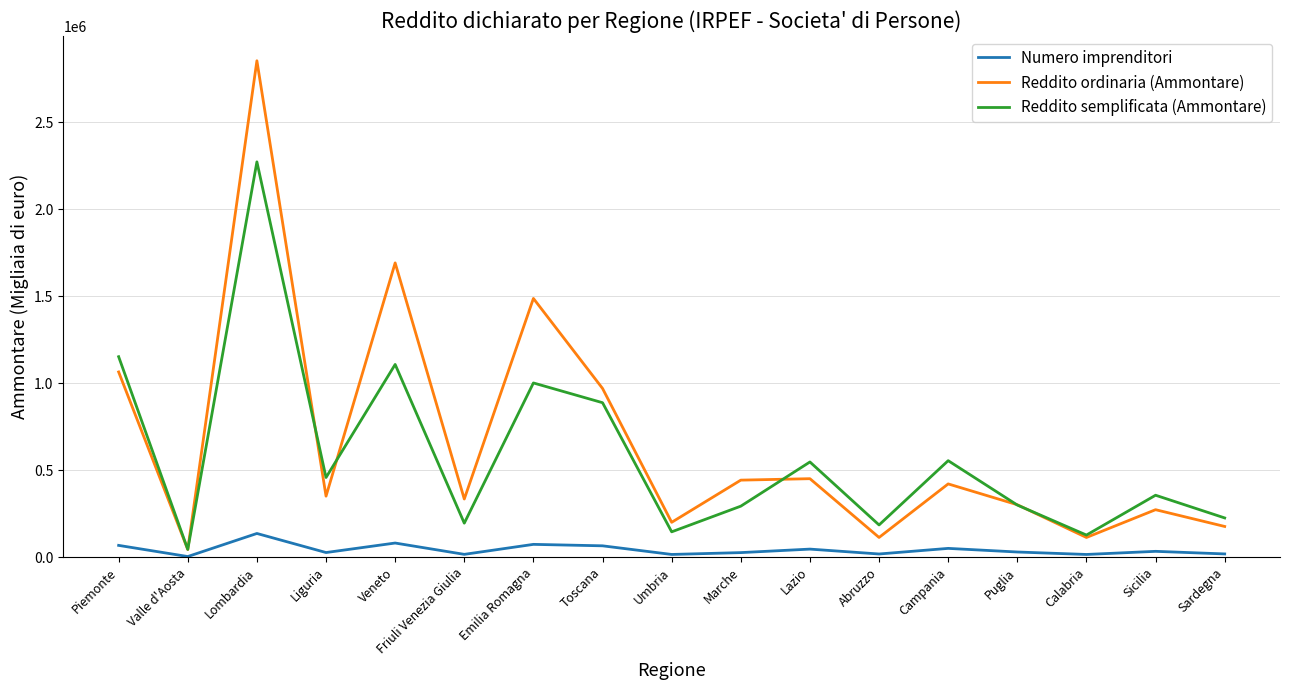

List the series in order of their peak value, highest first.

Reddito ordinaria (Ammontare), Reddito semplificata (Ammontare), Numero imprenditori